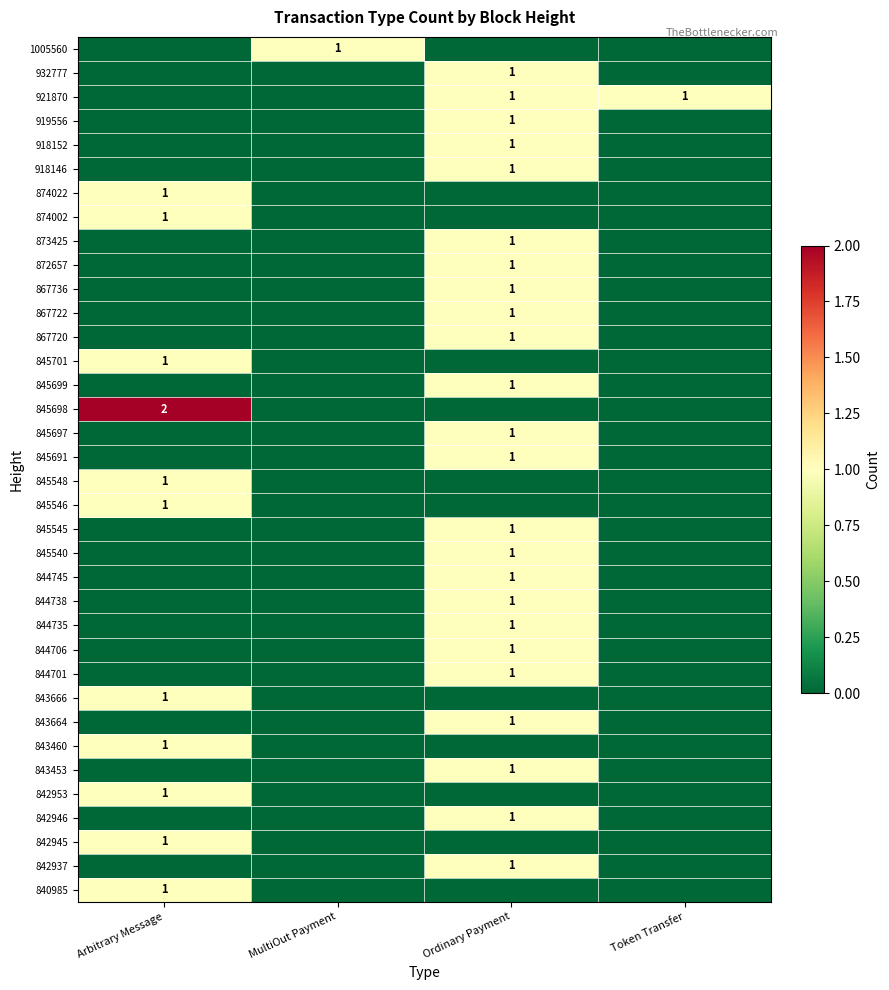

True or false: 845546 has a value of 1 at Arbitrary Message.

True